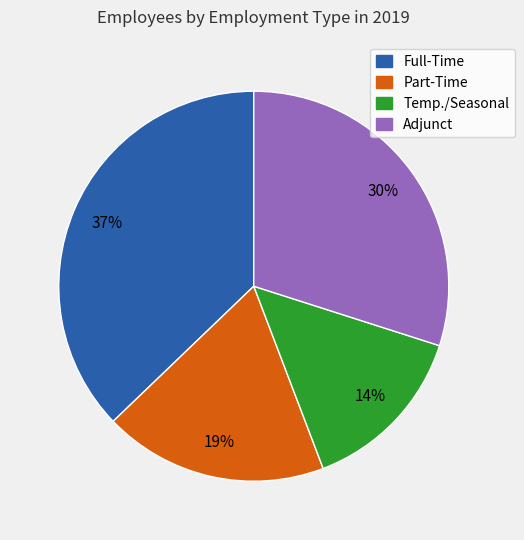

Which category has the smallest portion of the pie?

Temp./Seasonal